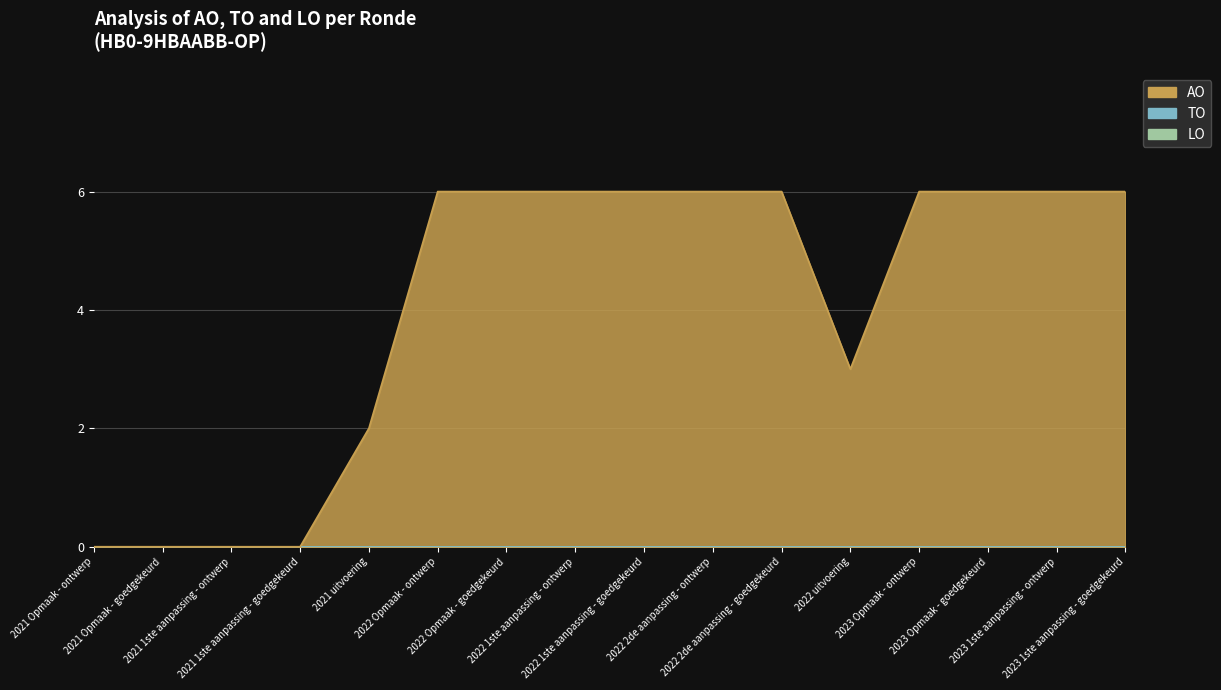

Between 2023 1ste aanpassing - goedgekeurd and 2021 Opmaak - goedgekeurd, which is larger?

2023 1ste aanpassing - goedgekeurd